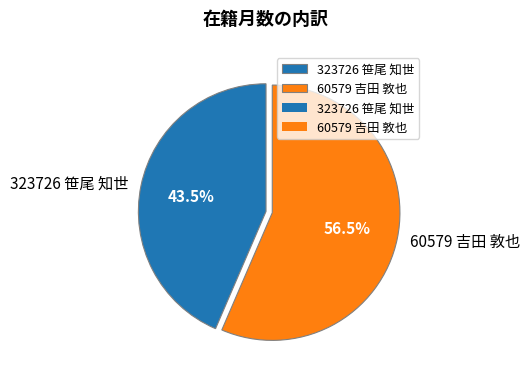

Is there any slice that represents more than half of the pie?

Yes